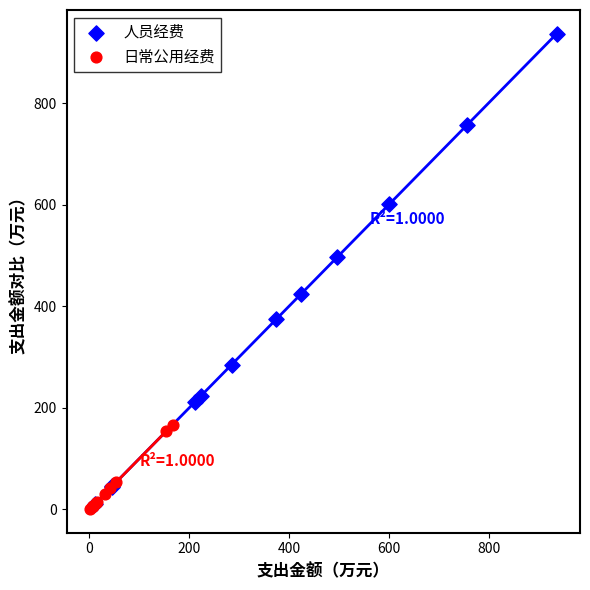

Which series has the largest Y range (max minus min)?

人员经费